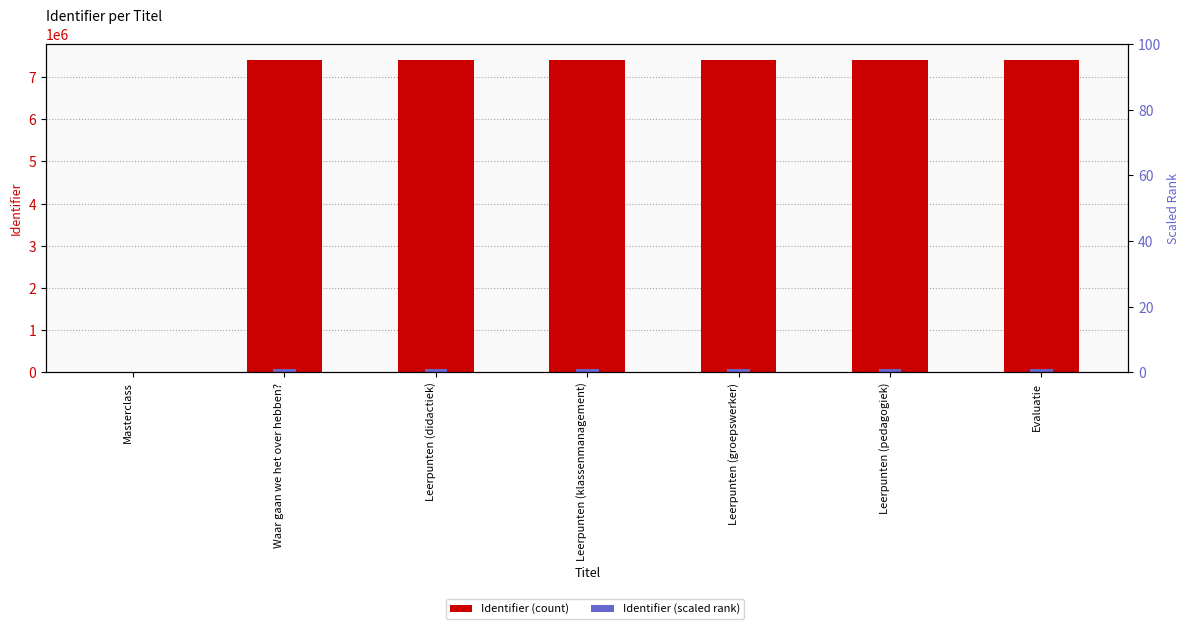

What is the approximate value of Identifier (count) at Leerpunten (groepswerker)?

7411490.0